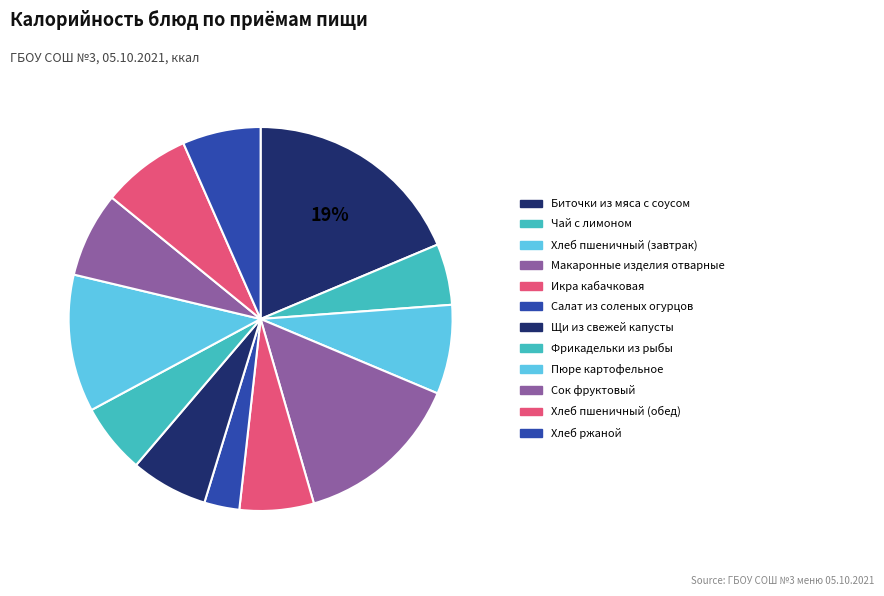

Count the number of slices in the pie.

12